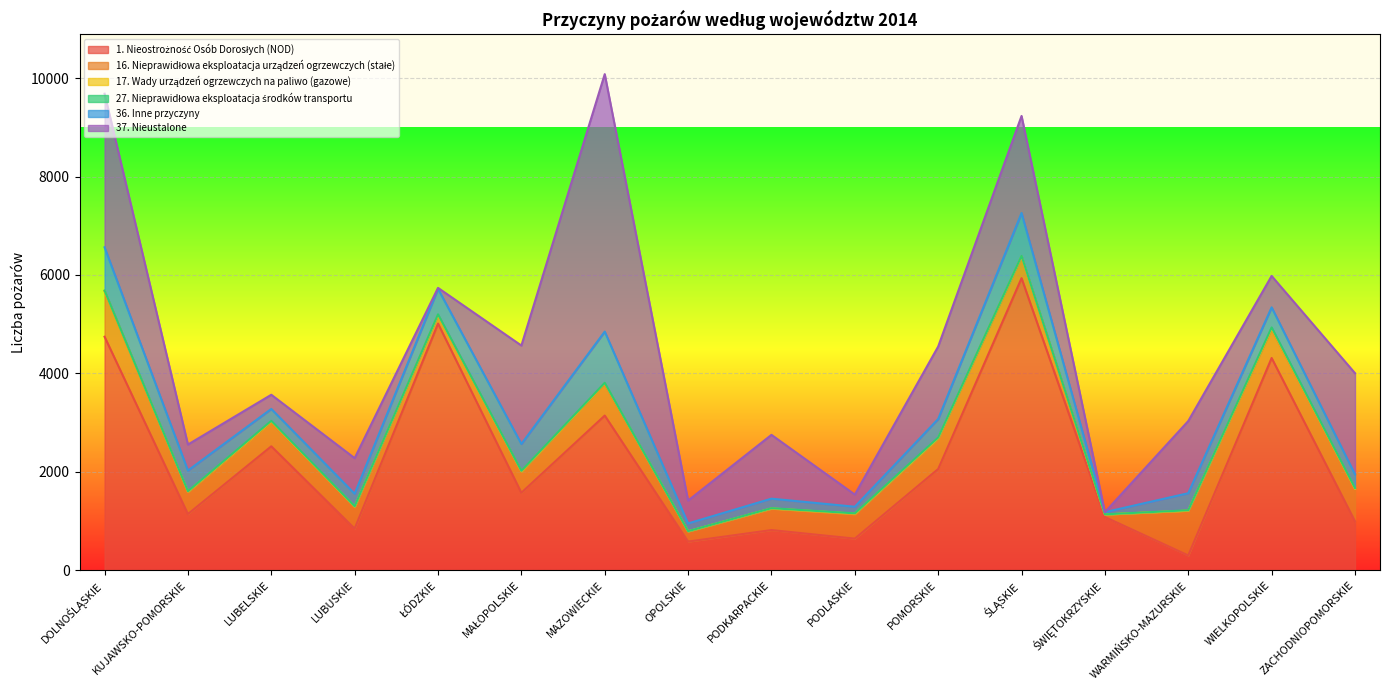

Is the value of 27. Nieprawidłowa eksploatacja środków transportu at OPOLSKIE greater than the value of 16. Nieprawidłowa eksploatacja urządzeń ogrzewczych (stałe) at ŚLĄSKIE?

No